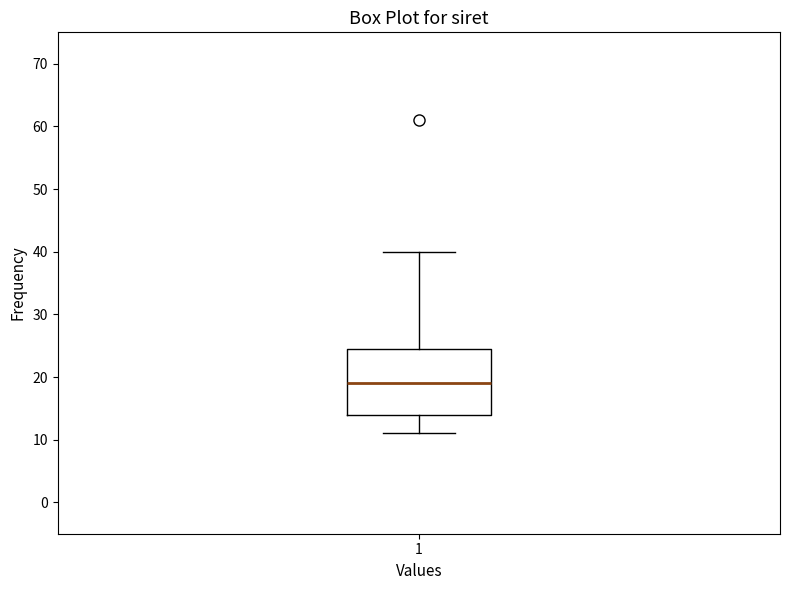

Read this box plot against the y-axis: the position of the median line, the range covered by the box, and the ends of both whiskers. The values are not printed on the chart, so give them approximately, as read against the axis.

median 19, box 14 to 25, whiskers 11 to 40